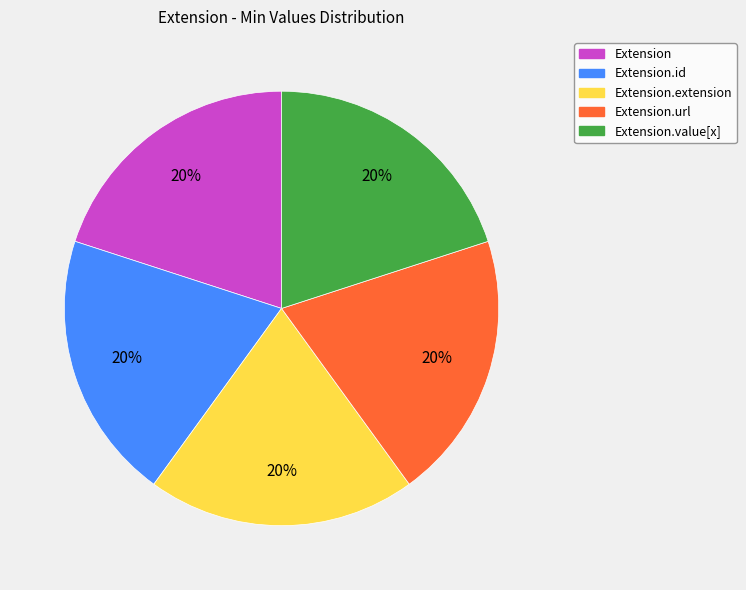

To the nearest percent, what is the average slice percentage?

20%